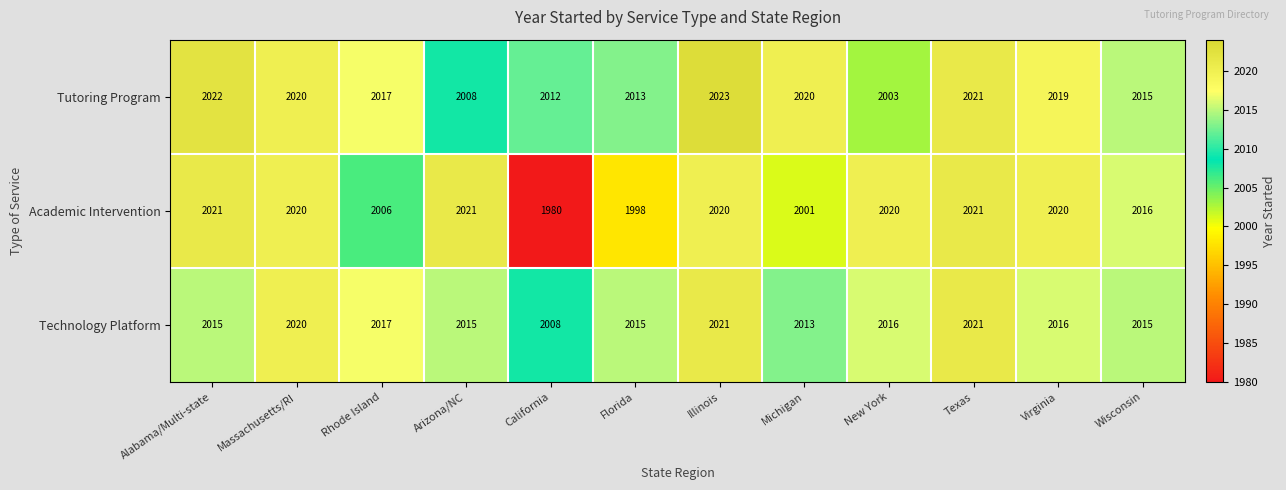

What is the sum of all Tutoring Program values?

24193